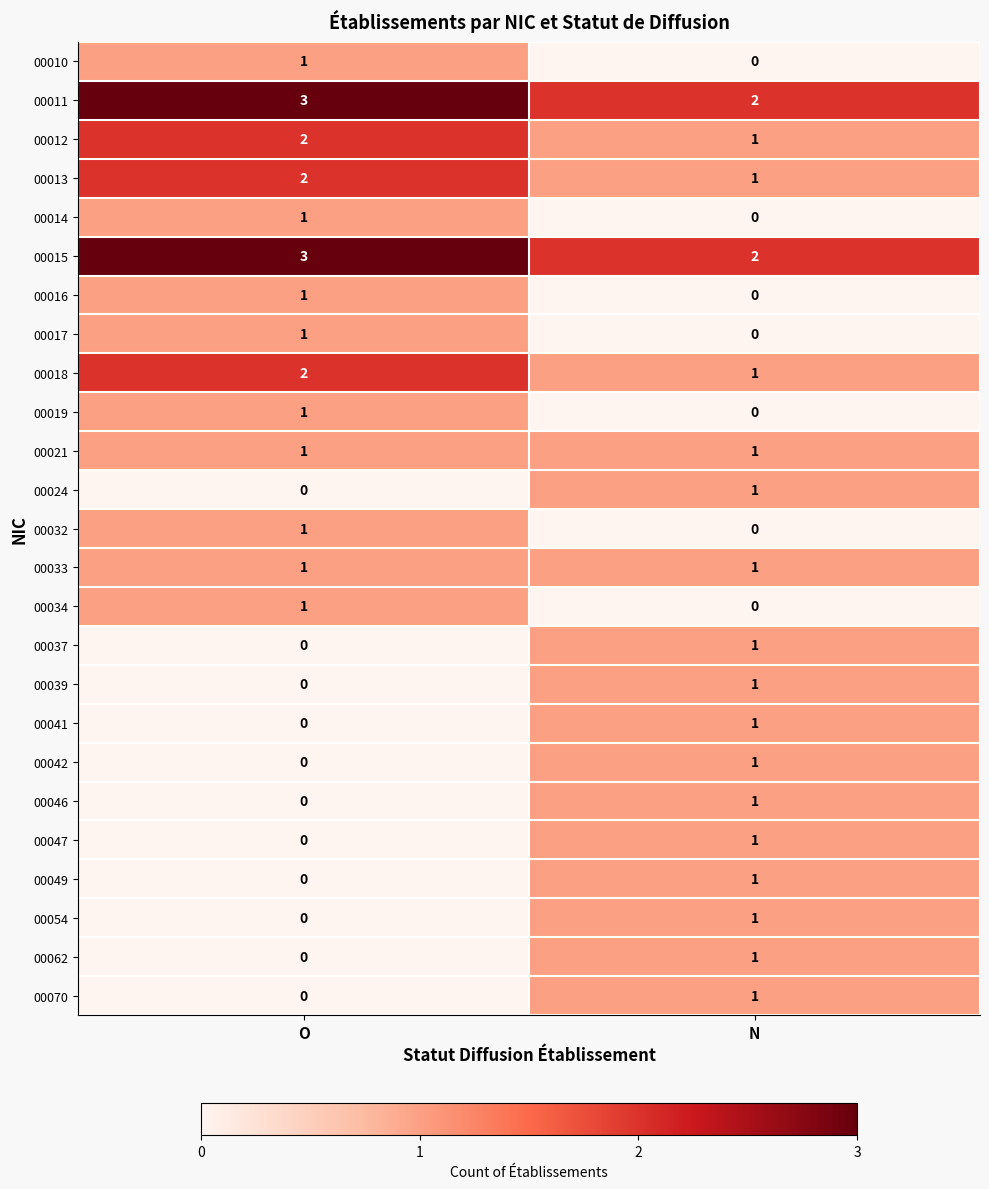

What is the difference between the highest and lowest values at O?

3